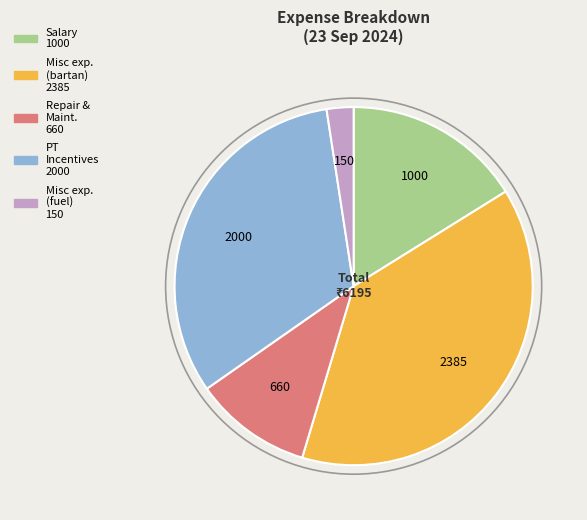

Is there a majority slice in this chart?

No